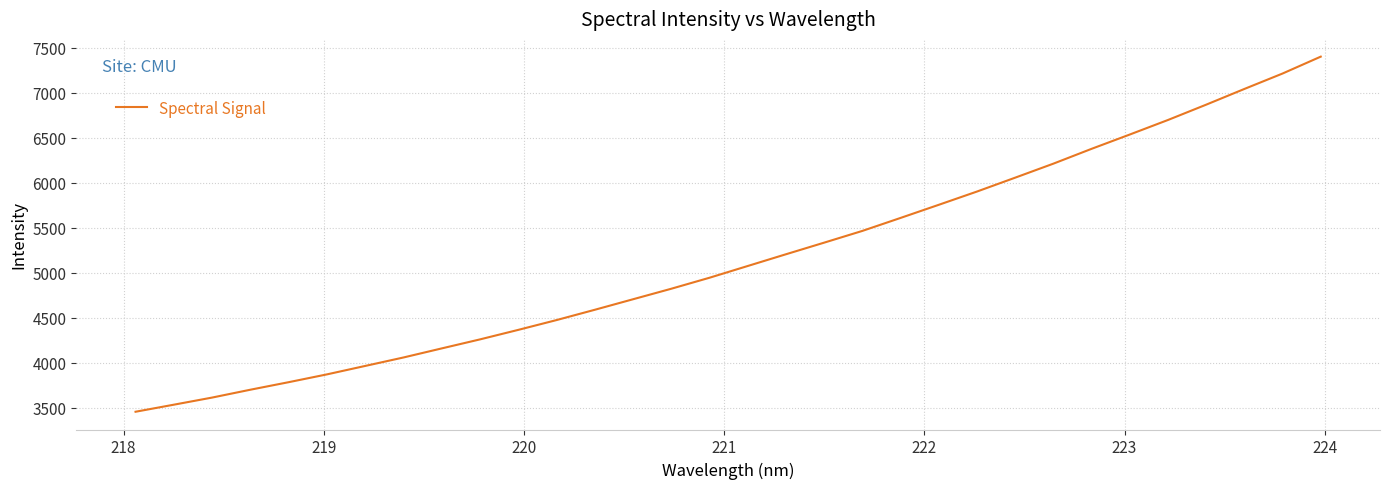

What is the minimum value shown in the chart?

3458.1